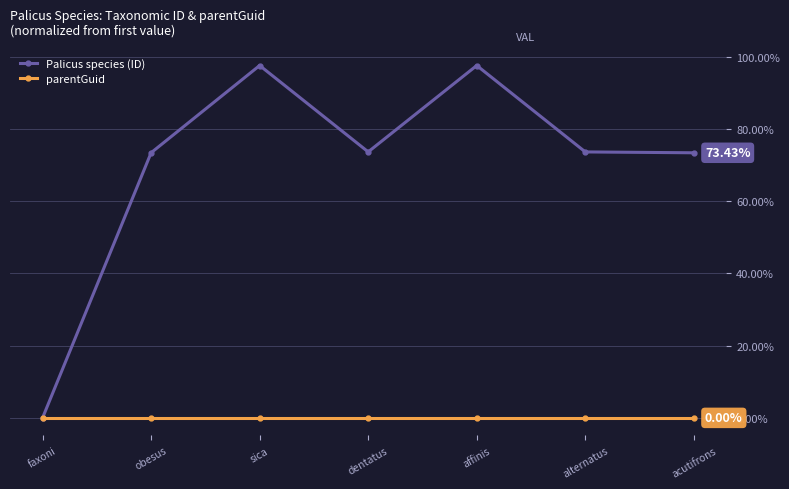

Is it true that Palicus species (ID) equals 48.0 at dentatus?

False